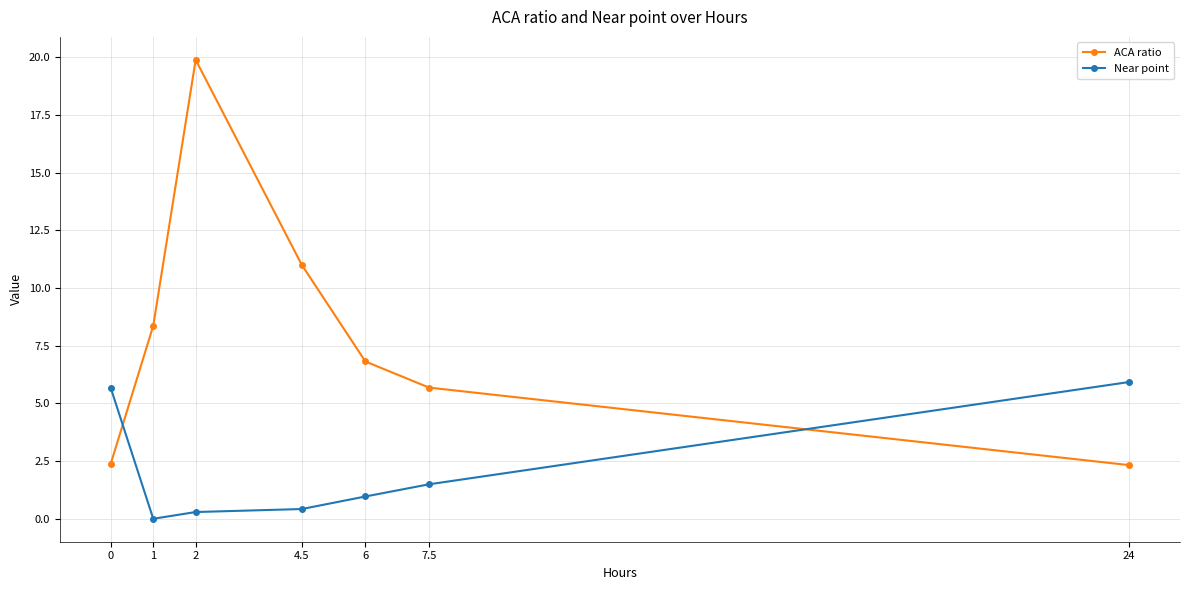

What is the label of the 4th point from the left?

4.5